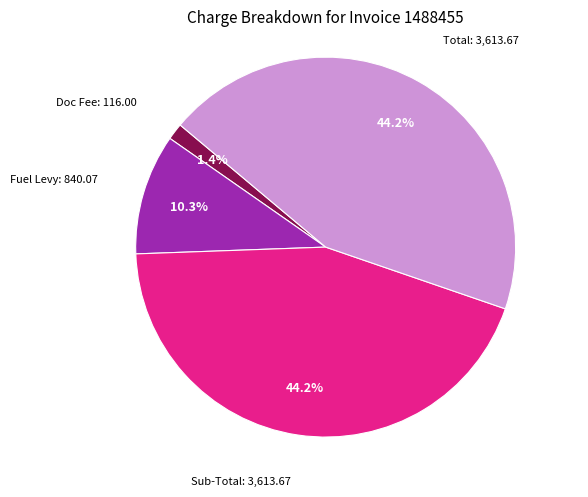

Does any single category account for the majority?

No